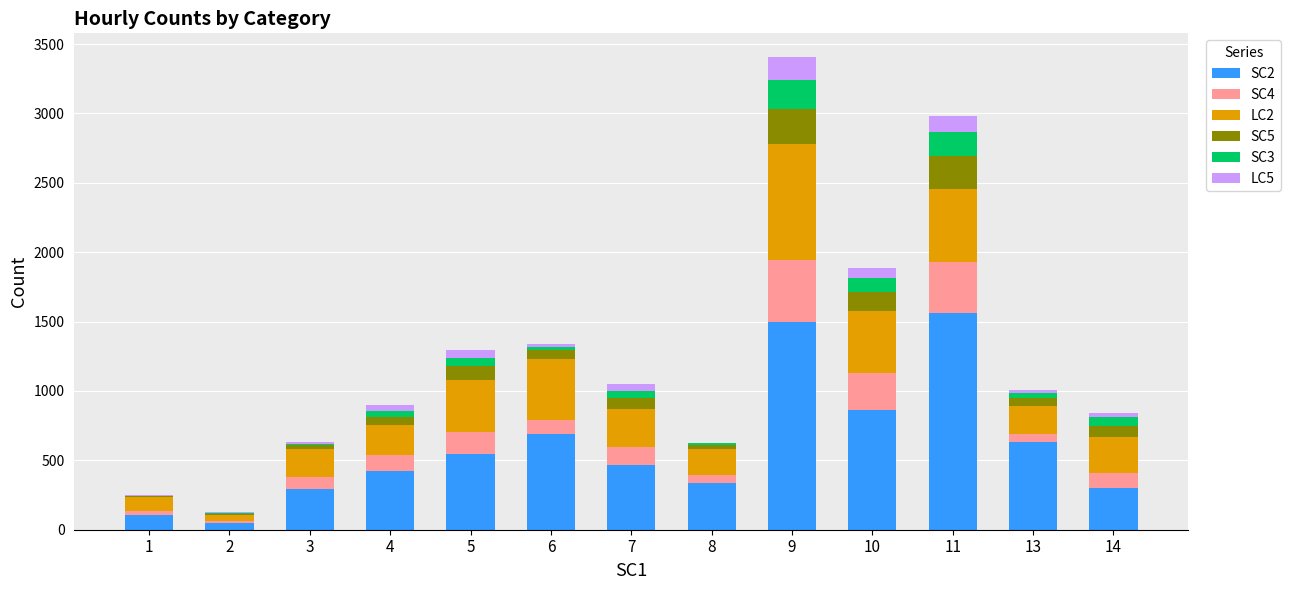

At which category is the sum across all series the highest?

9